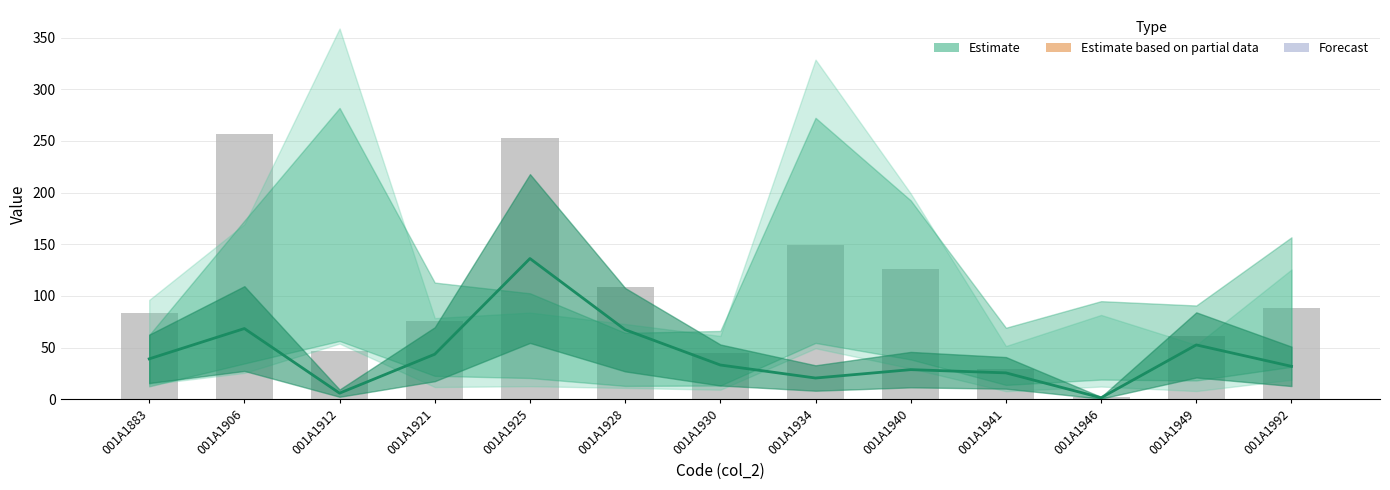

Reading right to left, extract all data points from this chart.

88.3	61.0	2.5	29.0	126.0	149.0	44.8	108.3	252.6	75.6	46.3	256.3	83.0